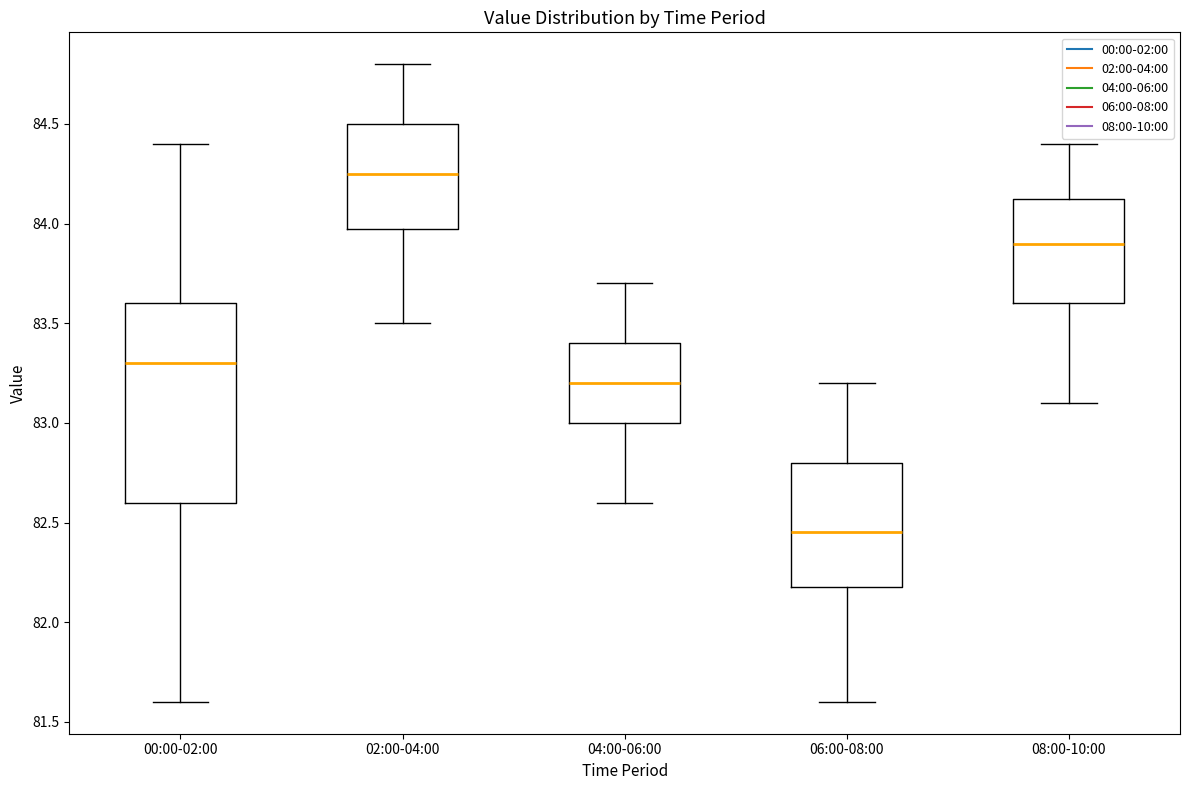

Reading left to right, transcribe this box plot: for each box, give where its median line is, the range the box spans, and where its two whiskers end, as read against the y-axis. The values are not printed on the chart, so give them approximately, as read against the axis.

00:00-02:00: median 83.30, box 82.60 to 83.60, whiskers 81.60 to 84.40
02:00-04:00: median 84.25, box 84.00 to 84.50, whiskers 83.50 to 84.80
04:00-06:00: median 83.20, box 83.00 to 83.40, whiskers 82.60 to 83.70
06:00-08:00: median 82.45, box 82.20 to 82.80, whiskers 81.60 to 83.20
08:00-10:00: median 83.90, box 83.60 to 84.15, whiskers 83.10 to 84.40